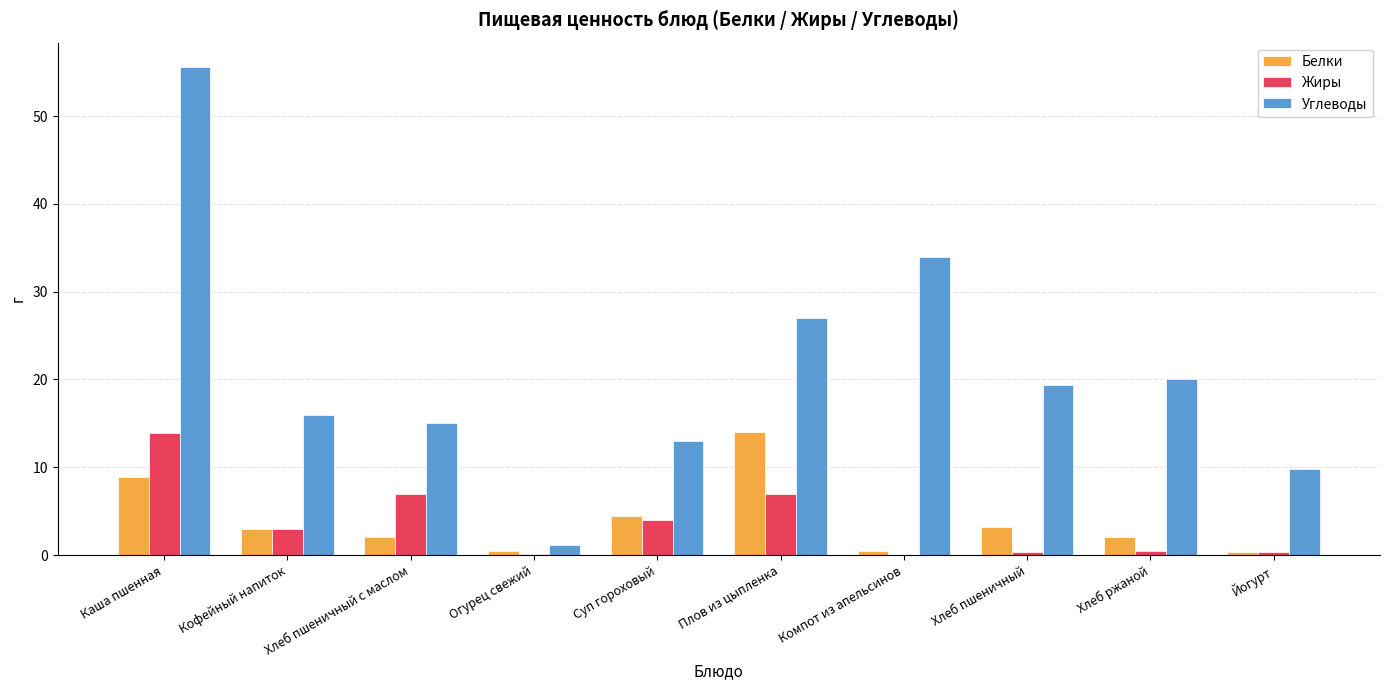

Which series has the largest total across all categories?

Углеводы